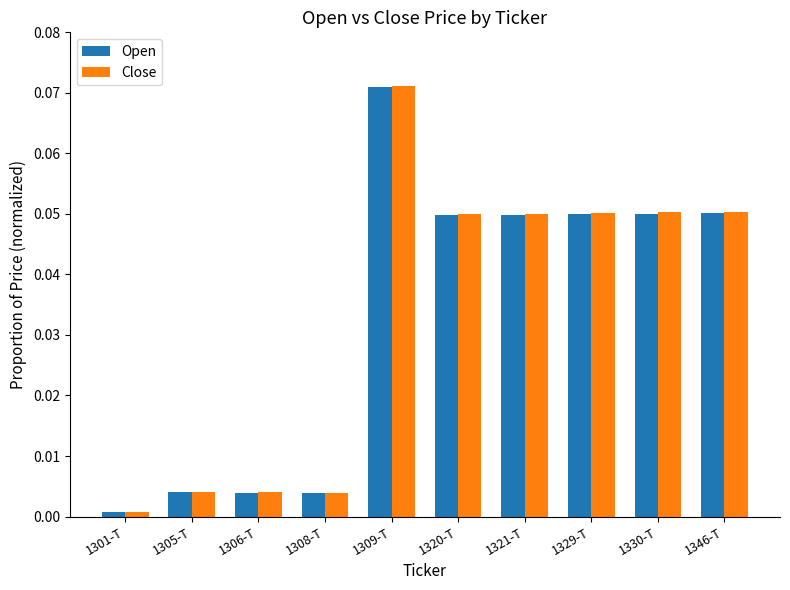

At how many categories does at least one series exceed 0?

10